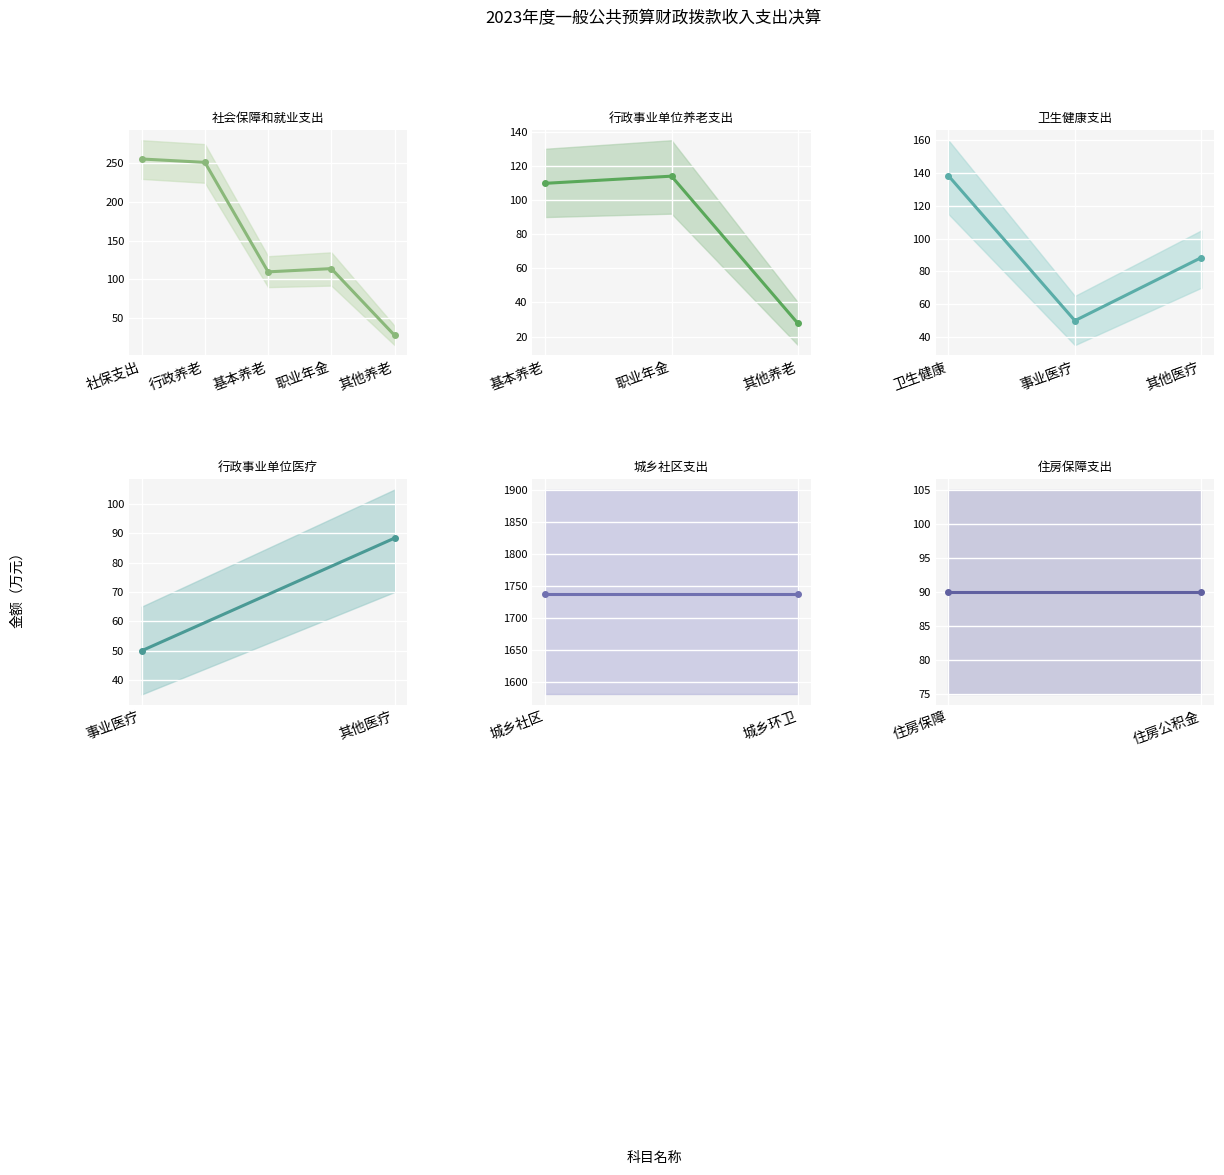

What is the greatest value displayed?

1737.6